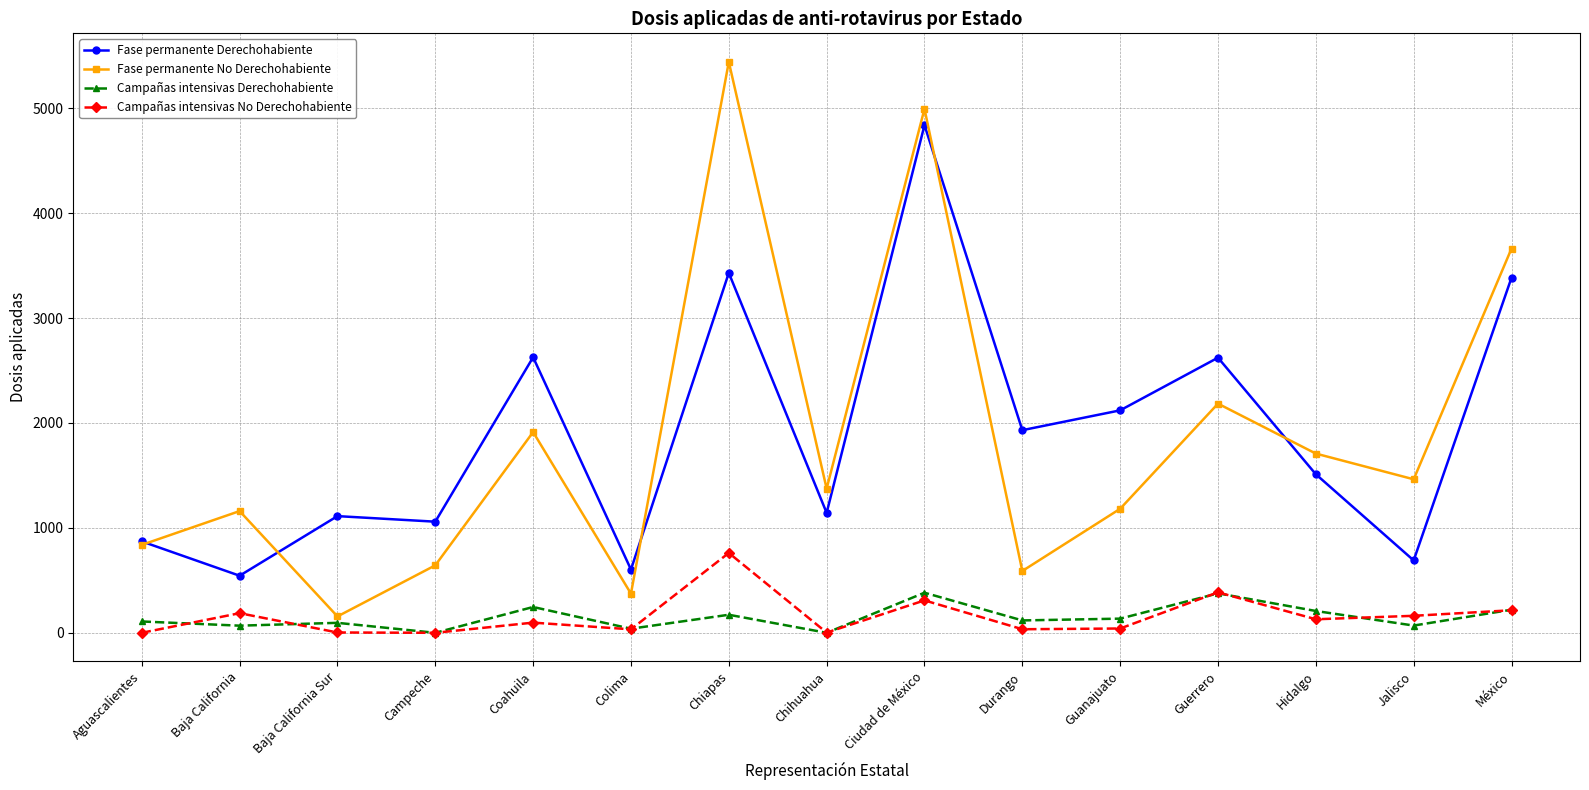

What is the label of the 8th point from the right?

Chihuahua